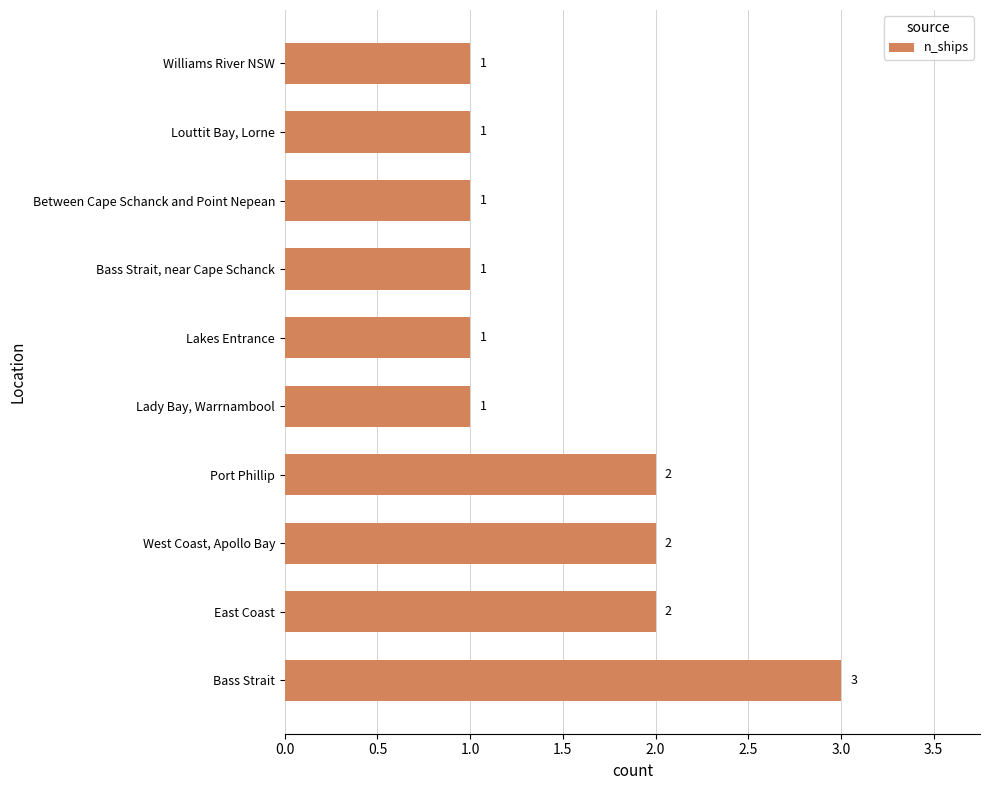

What is the ratio of the value at Louttit Bay, Lorne to the value at Bass Strait?

0.3